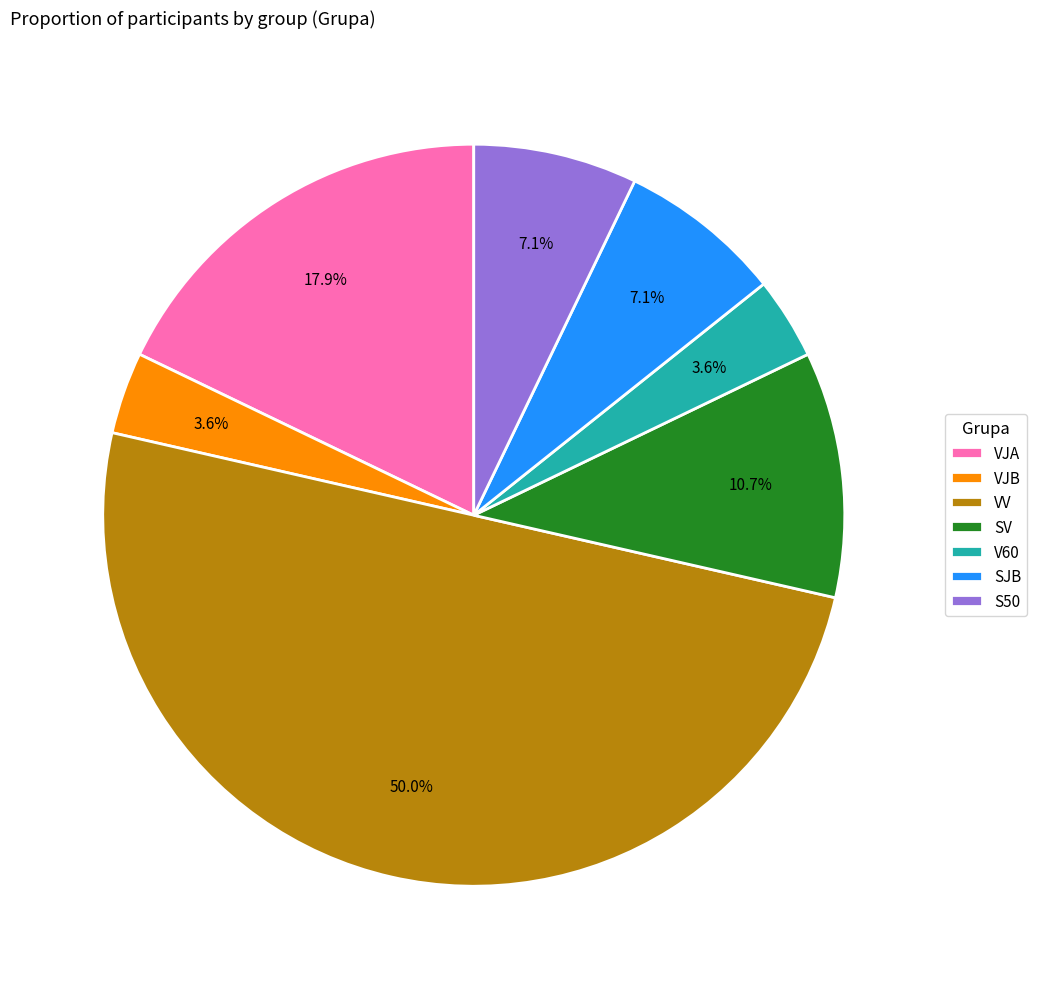

Does SJB represent more than half of the total?

No